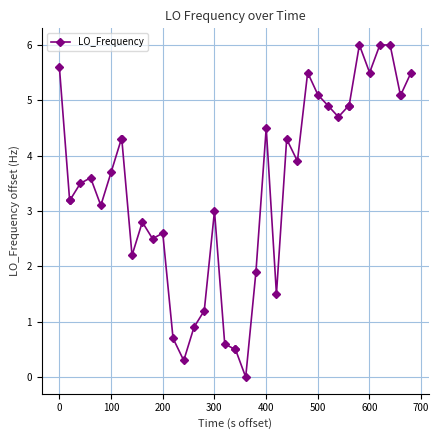

What is the value of the 29th point from the left?

5.1